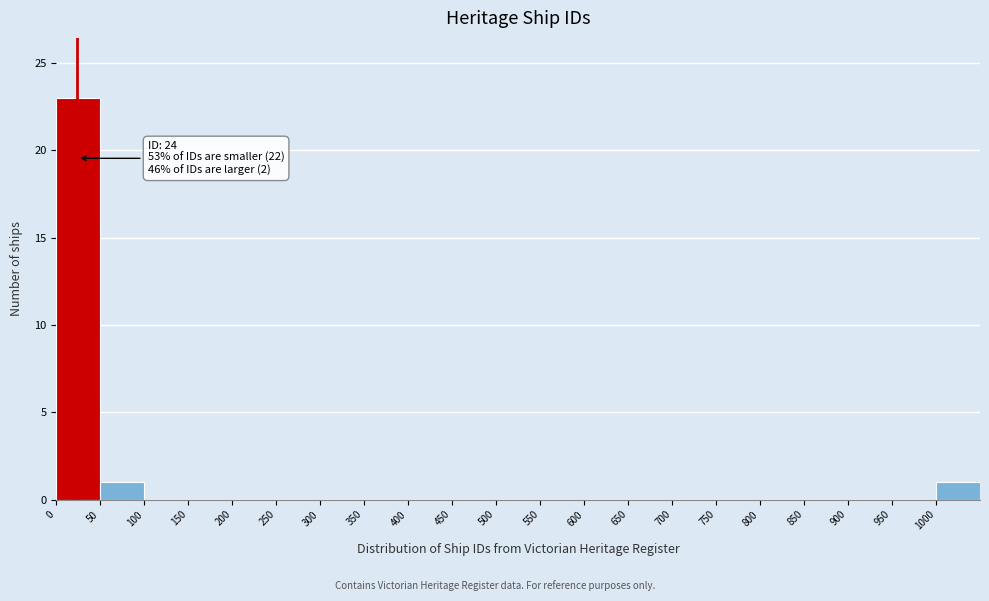

Over which range of the x-axis is the bar tallest?

0 to 50